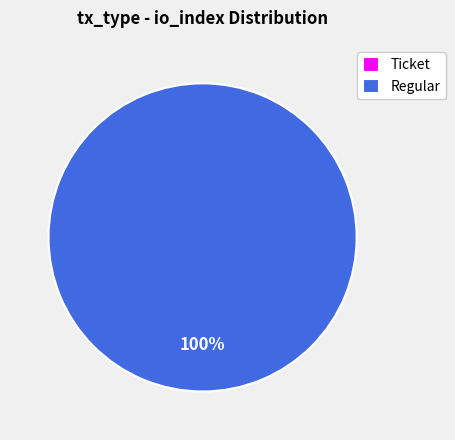

Does any single category account for the majority?

Yes